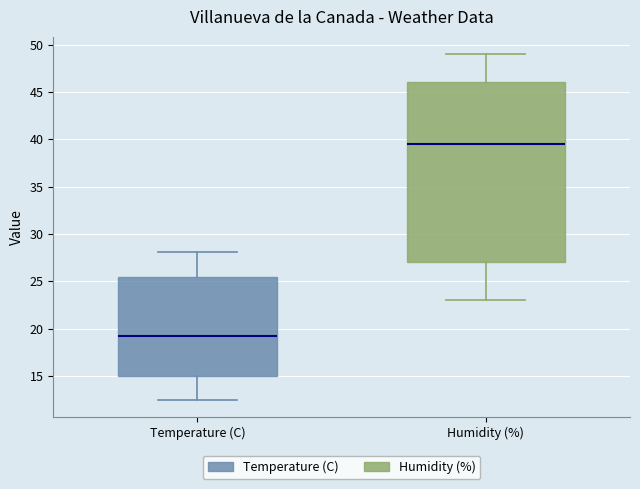

Comparing the boxes themselves (not the whiskers), which one is the tallest?

Humidity (%)